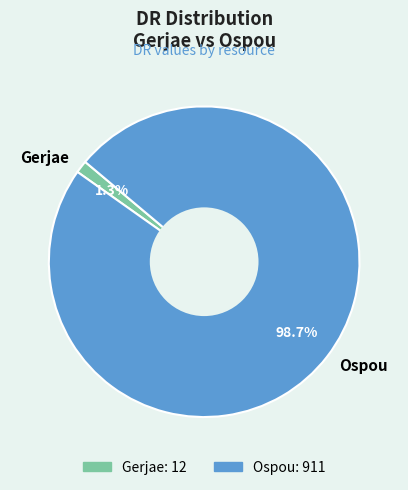

How much of the chart is everything except Gerjae?

98.7%